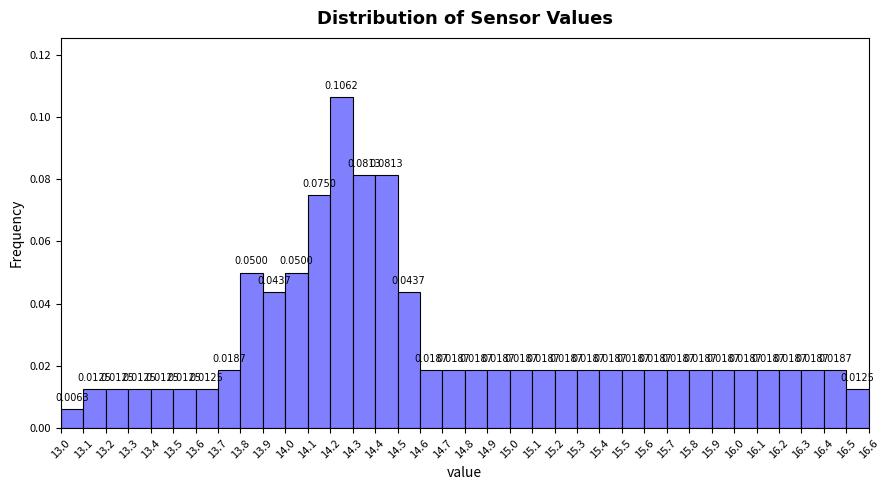

What is the height of the bar covering 15.2 to 15.3 on the x-axis?

0.0187